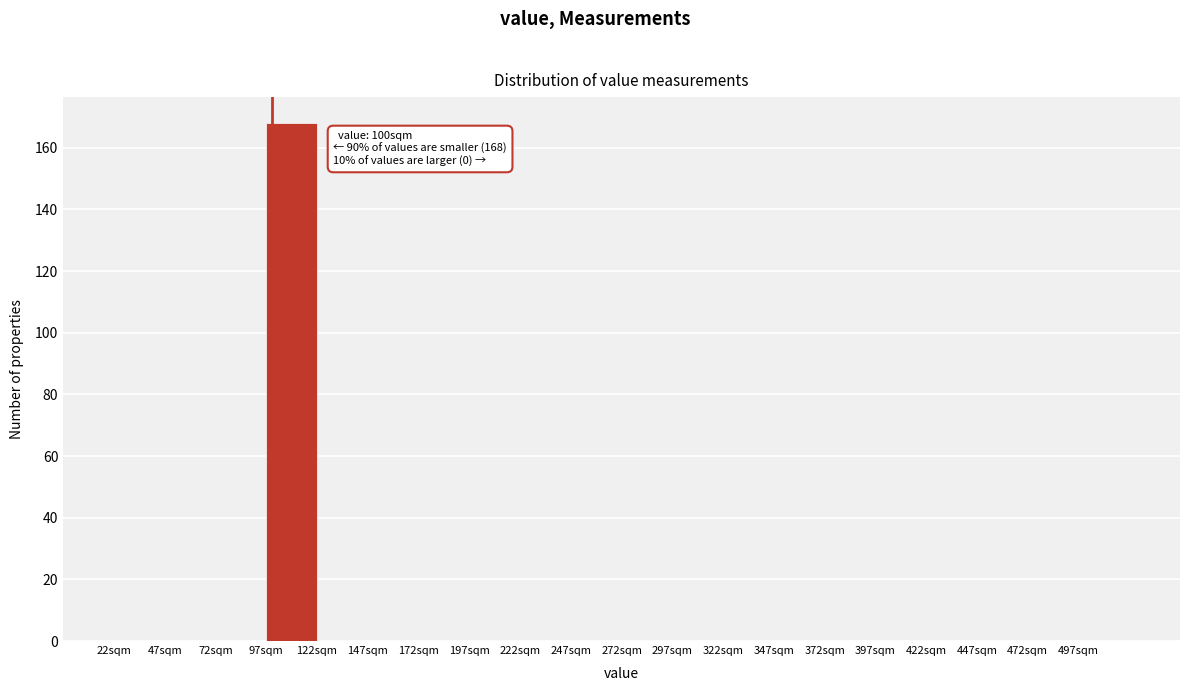

Over which range of the x-axis is the bar tallest?

97 to 122